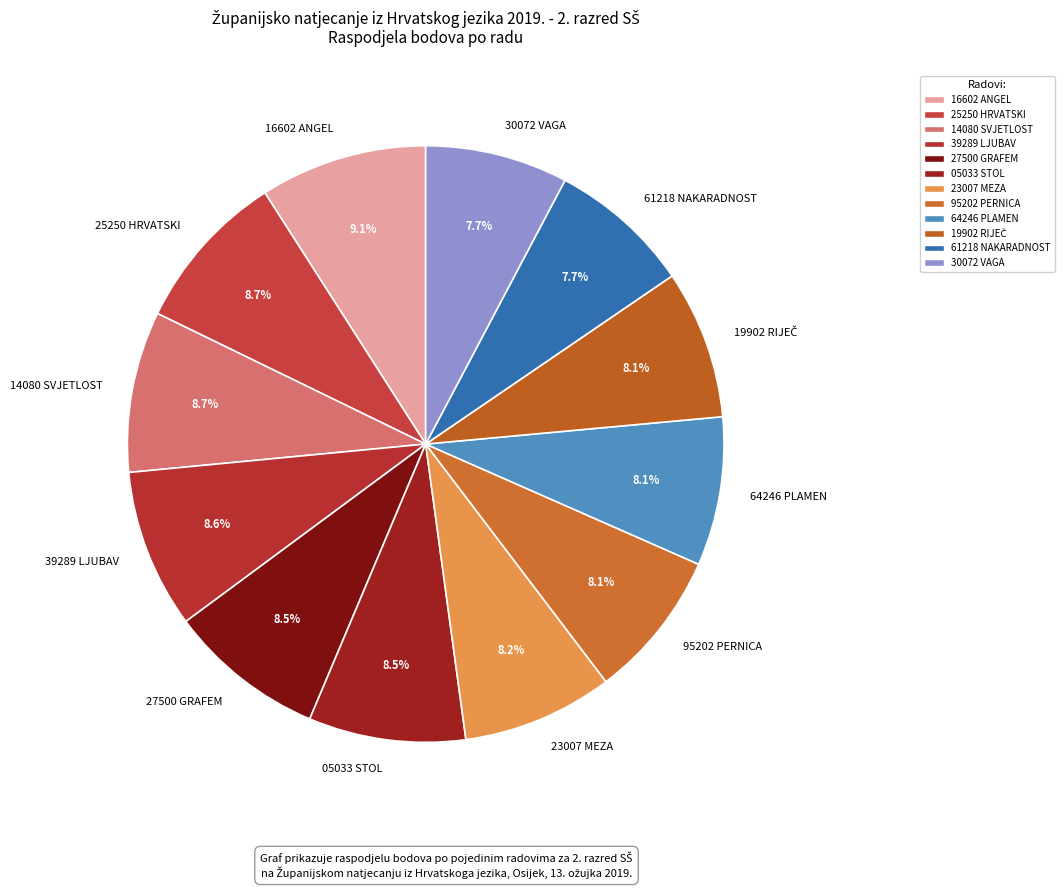

How much of the chart is everything except 25250 HRVATSKI?

91.3%